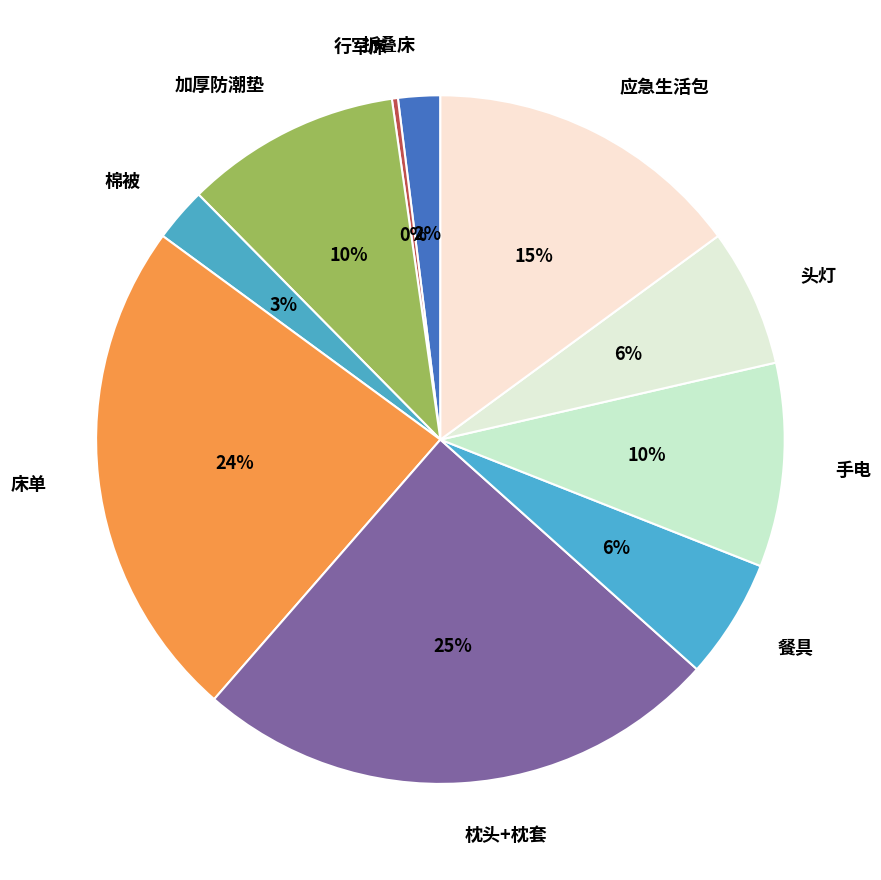

Do 加厚防潮垫 and 头灯 together represent more than half of the pie?

No